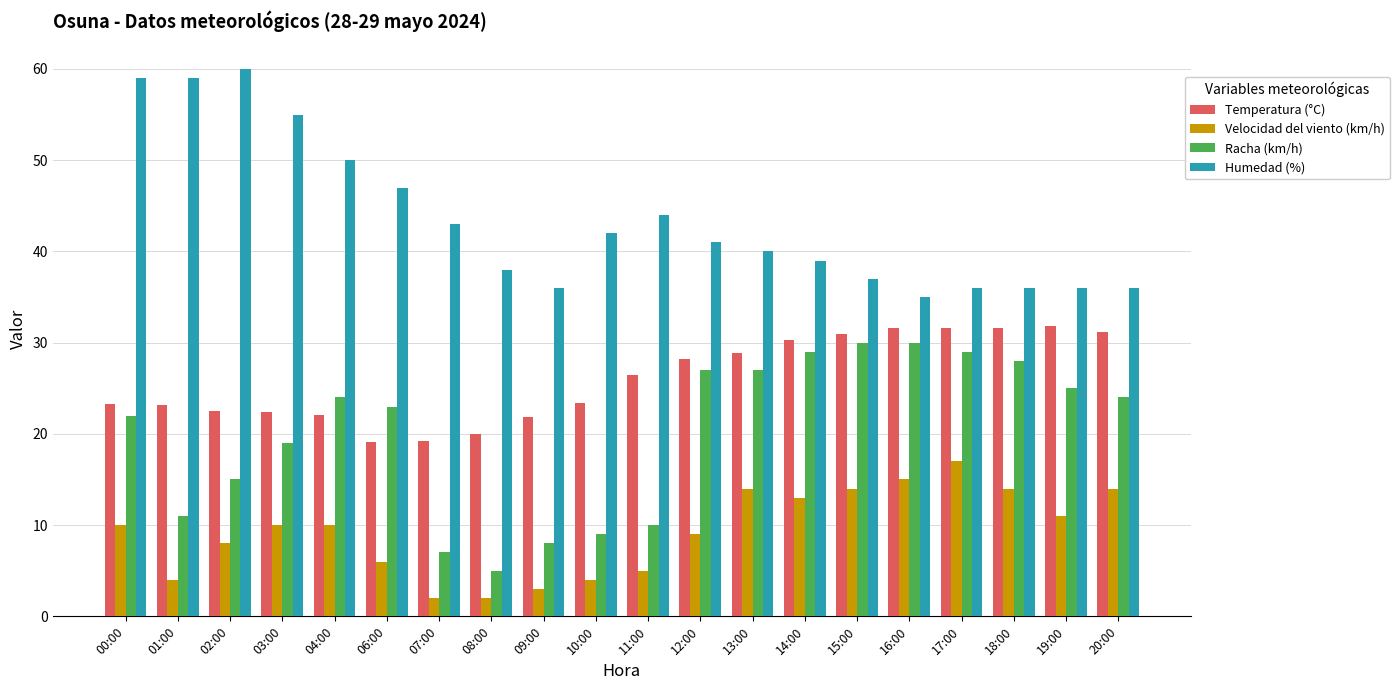

How many distinct data groups are displayed?

4